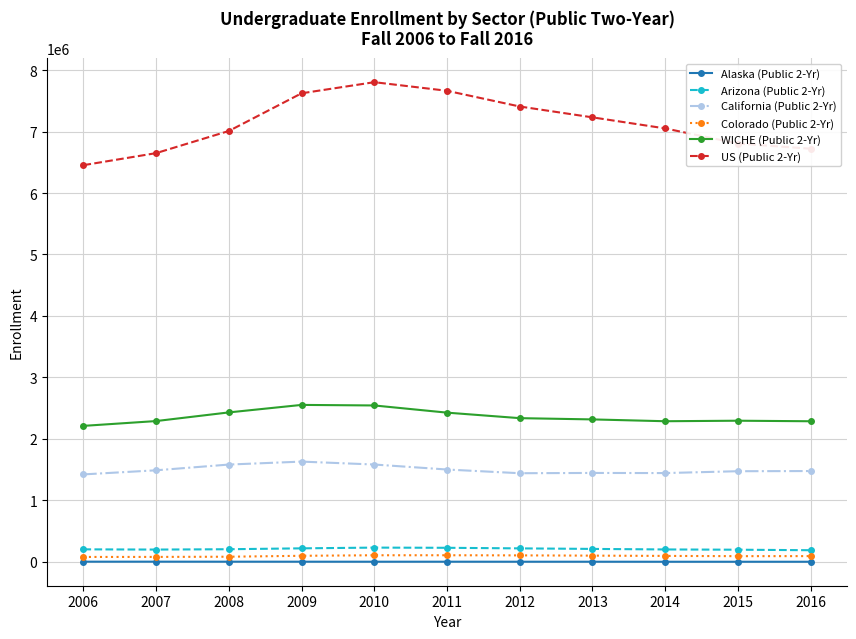

True or false: California (Public 2-Yr) and Colorado (Public 2-Yr) intersect in this chart.

False